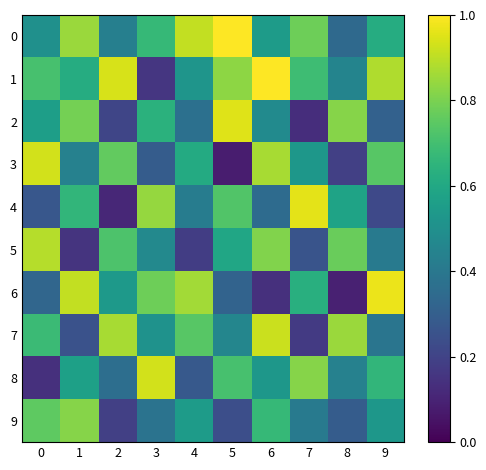

Reading left to right, extract all data points from this chart.

0: 0=0.5	1=0.8	2=0.4	3=0.7	4=0.9	5=1.0	6=0.6	7=0.8	8=0.3	9=0.6
1: 0=0.7	1=0.6	2=0.9	3=0.2	4=0.5	5=0.8	6=1.0	7=0.7	8=0.5	9=0.9
2: 0=0.6	1=0.8	2=0.2	3=0.6	4=0.4	5=0.9	6=0.5	7=0.1	8=0.8	9=0.3
3: 0=0.9	1=0.4	2=0.8	3=0.3	4=0.6	5=0.1	6=0.9	7=0.5	8=0.2	9=0.7
4: 0=0.3	1=0.7	2=0.1	3=0.8	4=0.4	5=0.7	6=0.3	7=1.0	8=0.6	9=0.2
5: 0=0.9	1=0.1	2=0.7	3=0.5	4=0.2	5=0.6	6=0.8	7=0.3	8=0.8	9=0.4
6: 0=0.3	1=0.9	2=0.5	3=0.8	4=0.9	5=0.3	6=0.1	7=0.6	8=0.1	9=1.0
7: 0=0.7	1=0.2	2=0.9	3=0.5	4=0.7	5=0.5	6=0.9	7=0.2	8=0.8	9=0.4
8: 0=0.1	1=0.6	2=0.4	3=0.9	4=0.3	5=0.7	6=0.5	7=0.8	8=0.4	9=0.7
9: 0=0.8	1=0.8	2=0.2	3=0.4	4=0.6	5=0.2	6=0.7	7=0.4	8=0.3	9=0.5